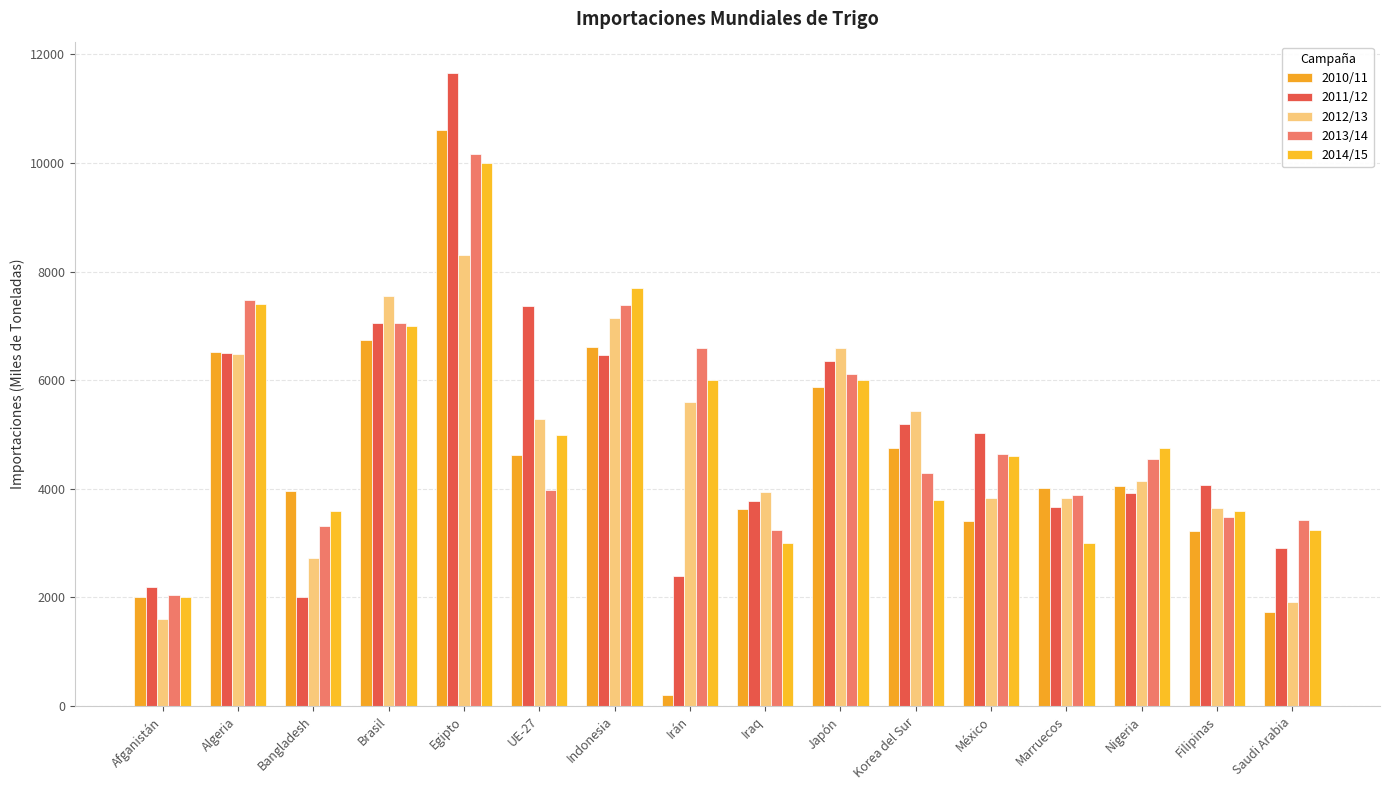

What is the label of the 11th bar from the left?

Korea del Sur